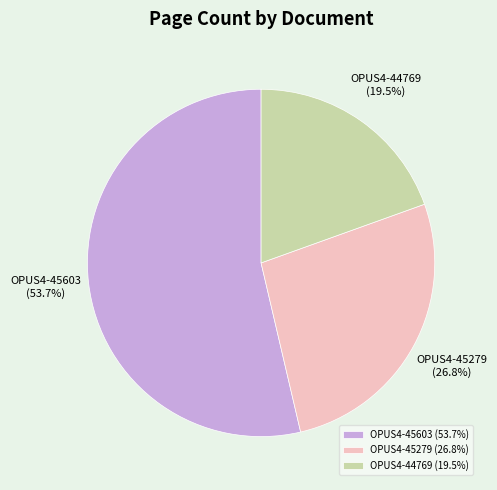

How many slices are in this pie chart?

3